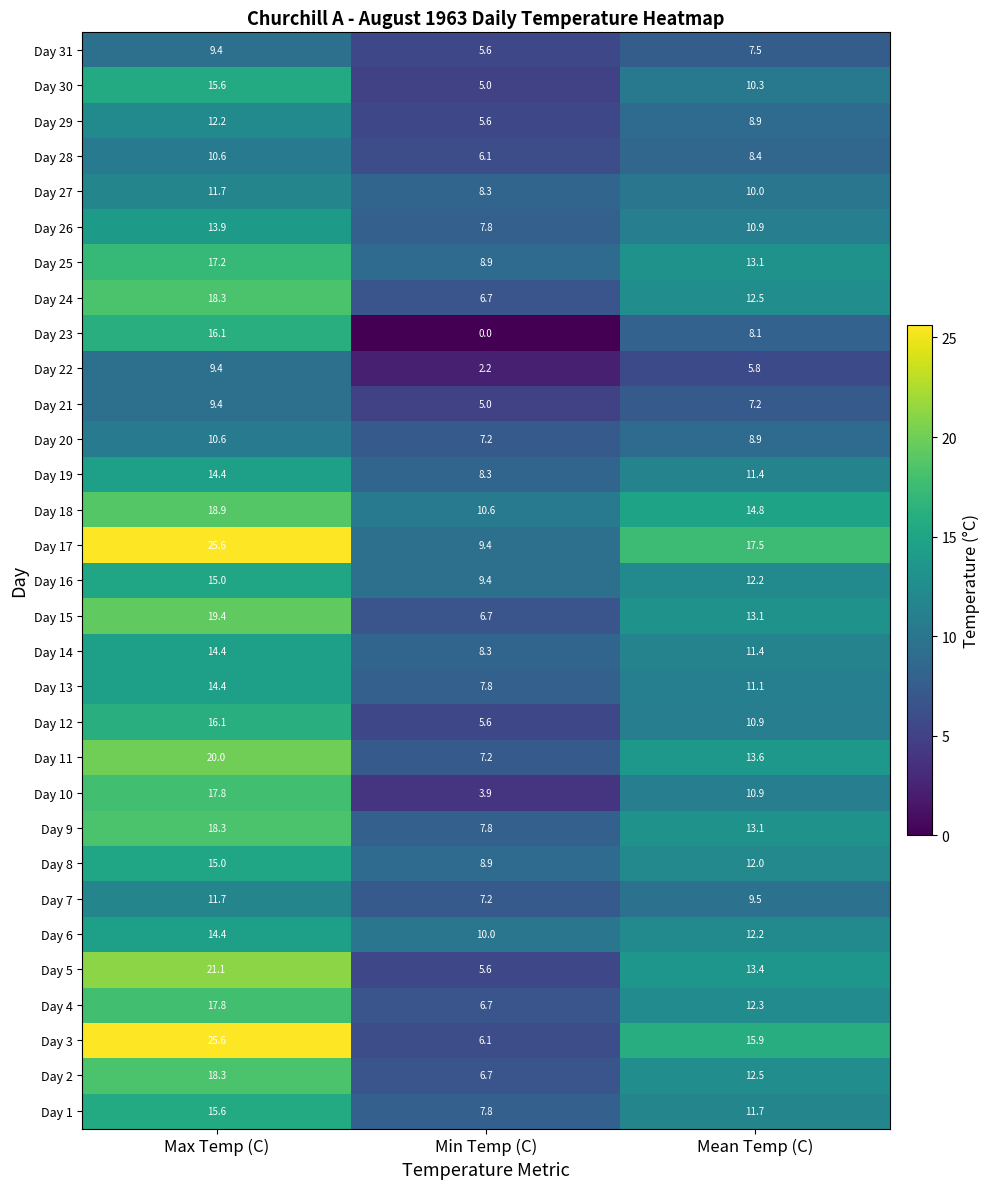

How many series are shown in this chart?

31